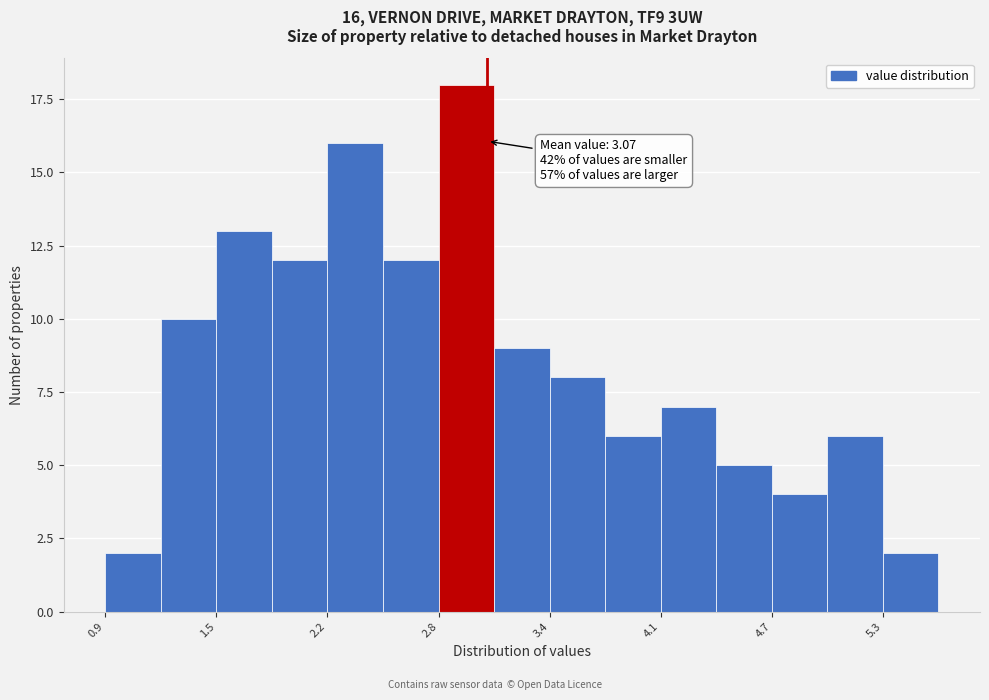

Around what value on the x-axis is the tallest bar? Give the approximate position of its centre, as read against the axis.

2.9